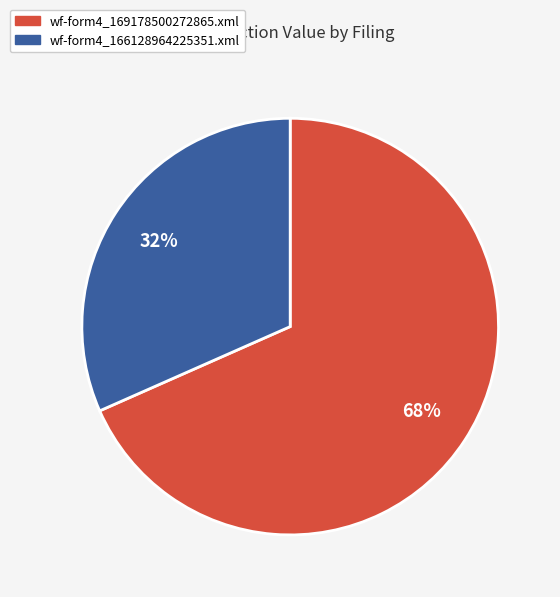

Which slice is the largest?

wf-form4_169178500272865.xml